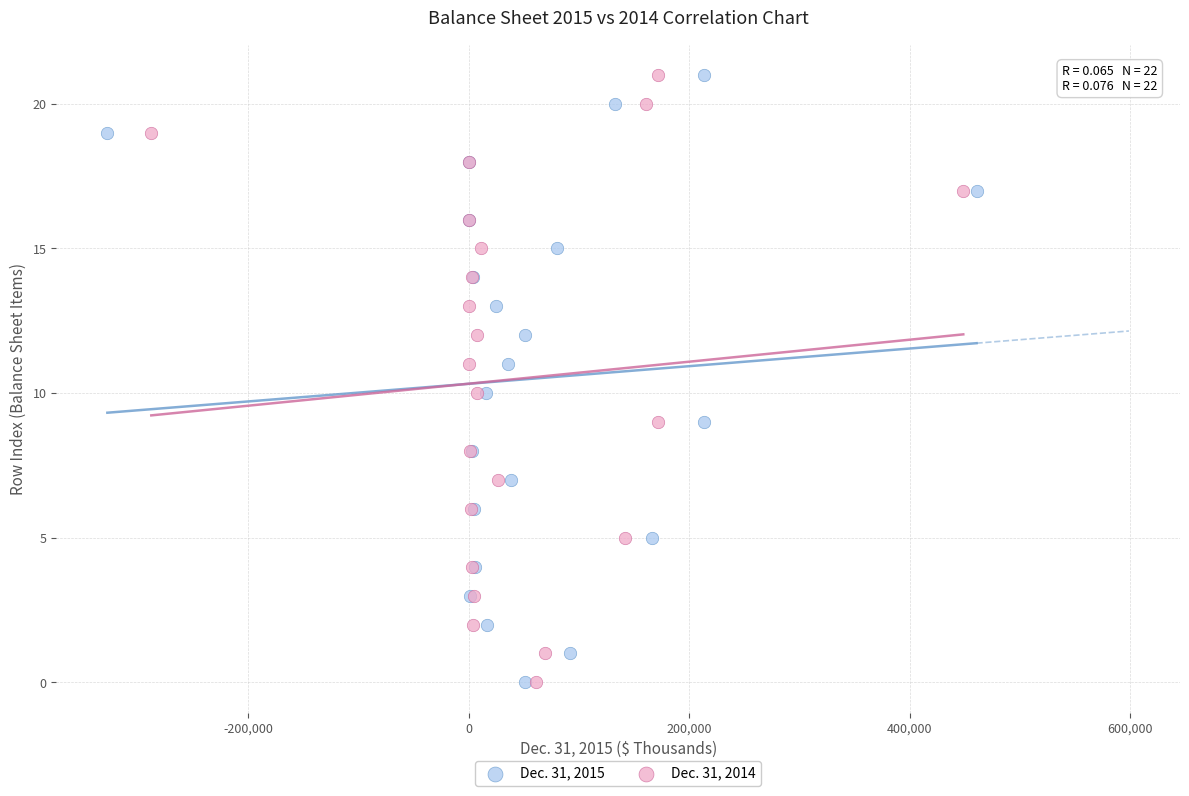

What are all the series names shown in the legend?

Dec. 31, 2015, Dec. 31, 2014